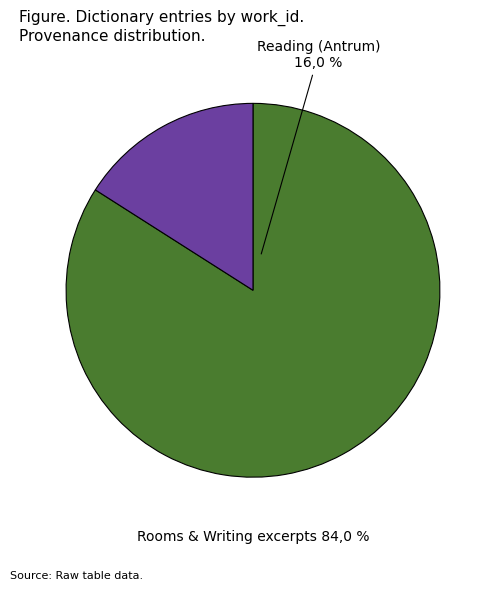

Is ECCO-TCP (Doctrine) the majority of the pie?

No